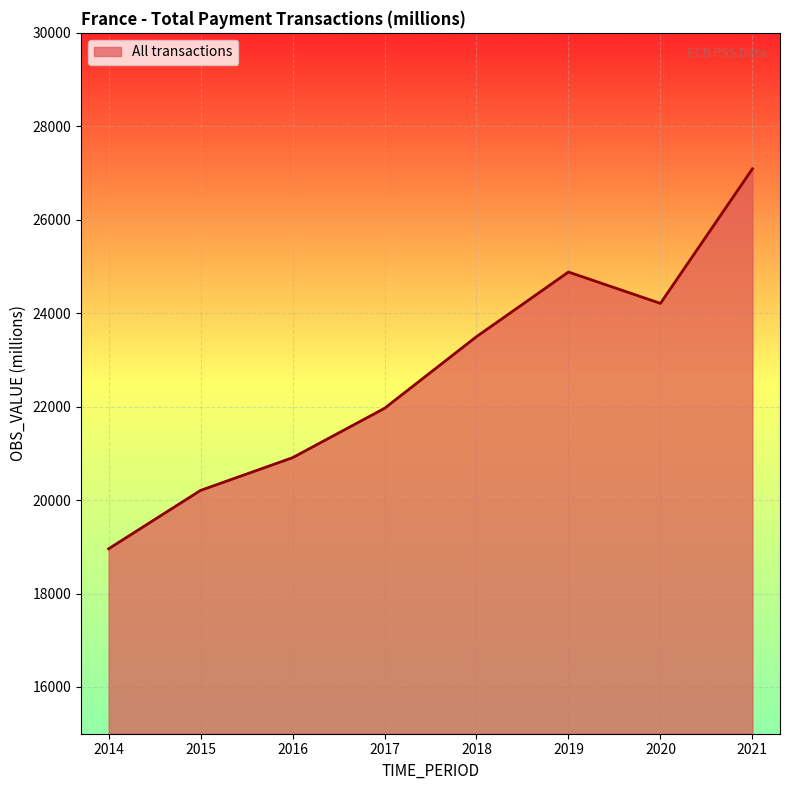

What is the greatest value displayed?

27090.1